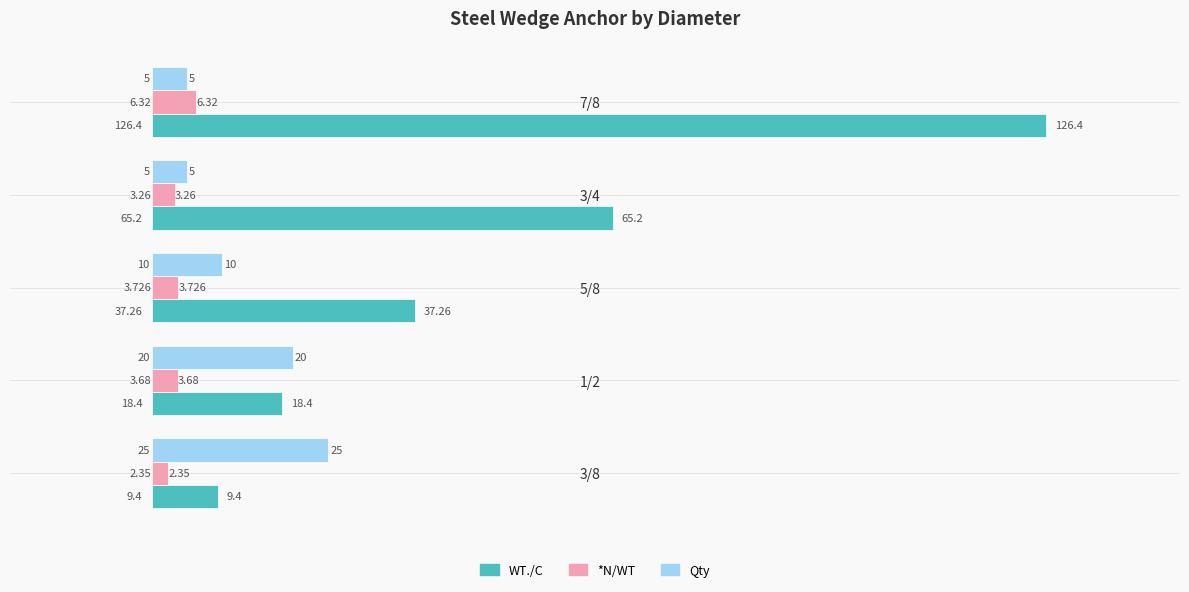

How many data points does each series have?

5